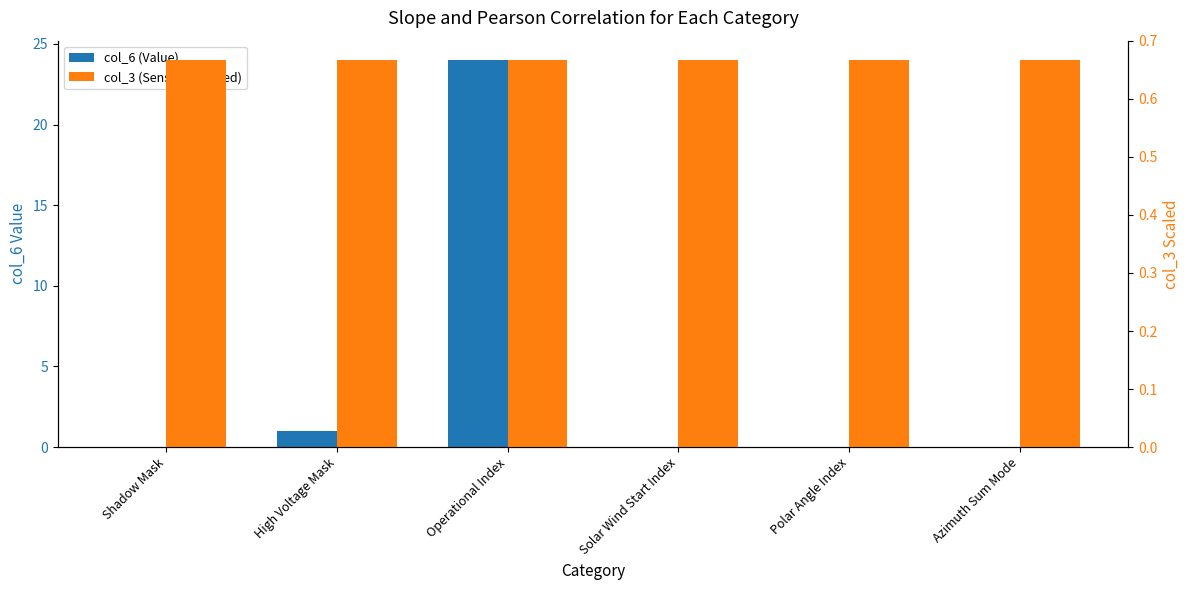

Is it true that col_6 (Value) equals 1.0 at High Voltage Mask?

True